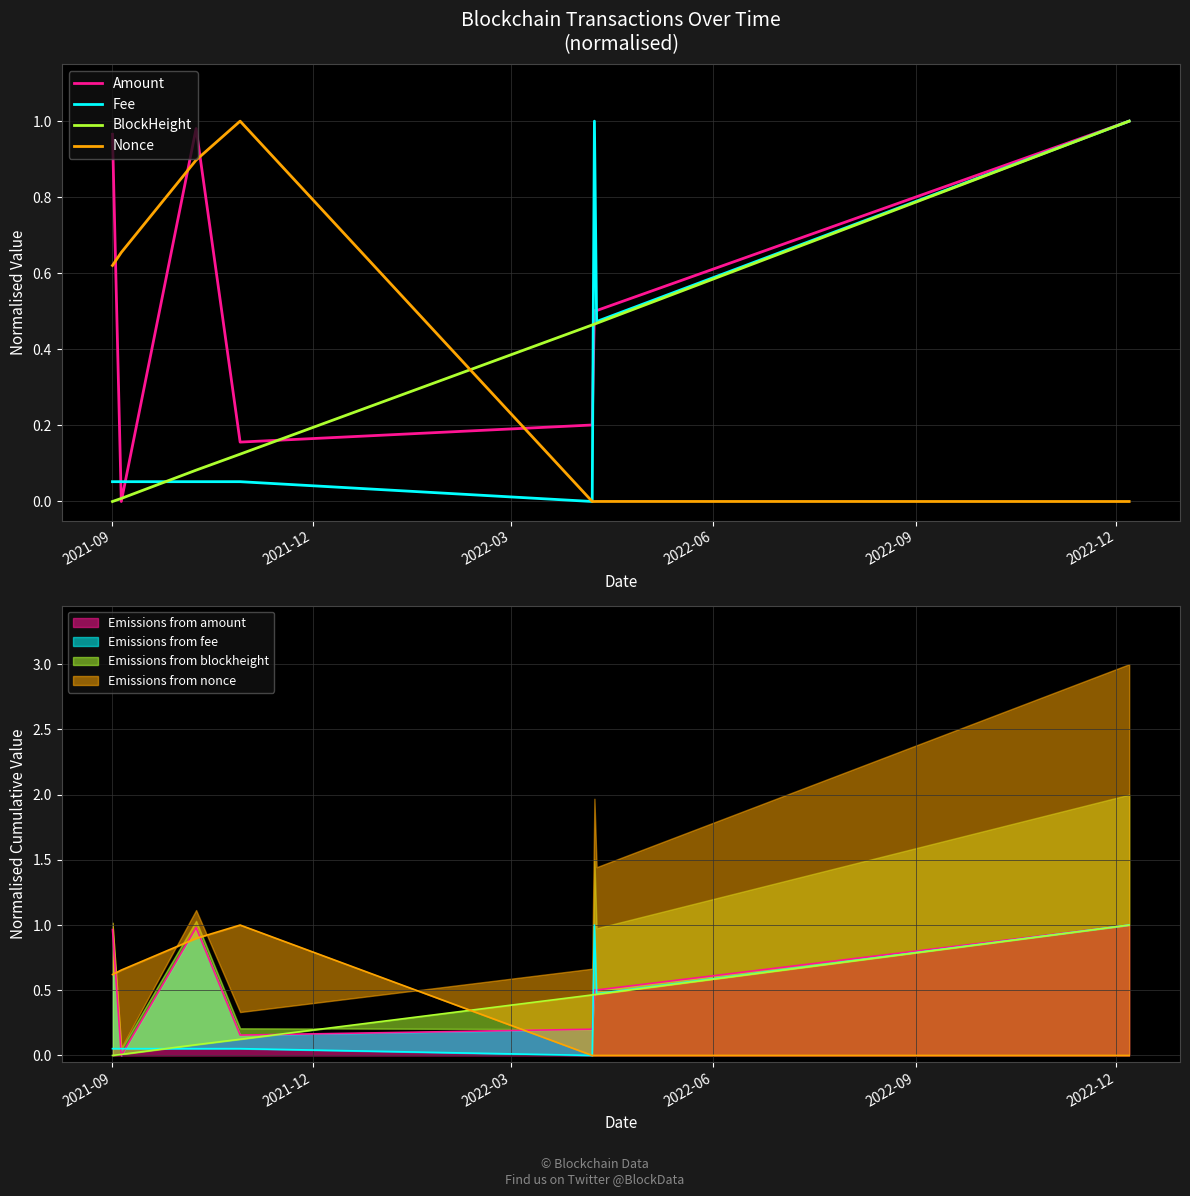

At 2022-12, list the series in order from largest to smallest.

Fee, Amount, BlockHeight, Nonce